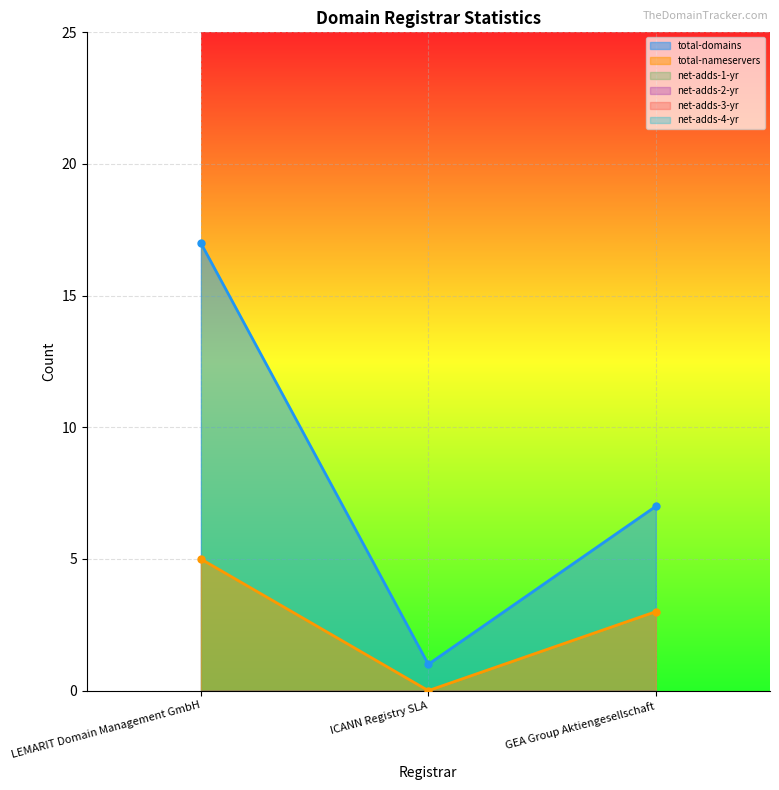

The total-nameservers series shows 0 at ICANN Registry SLA. True or false?

True